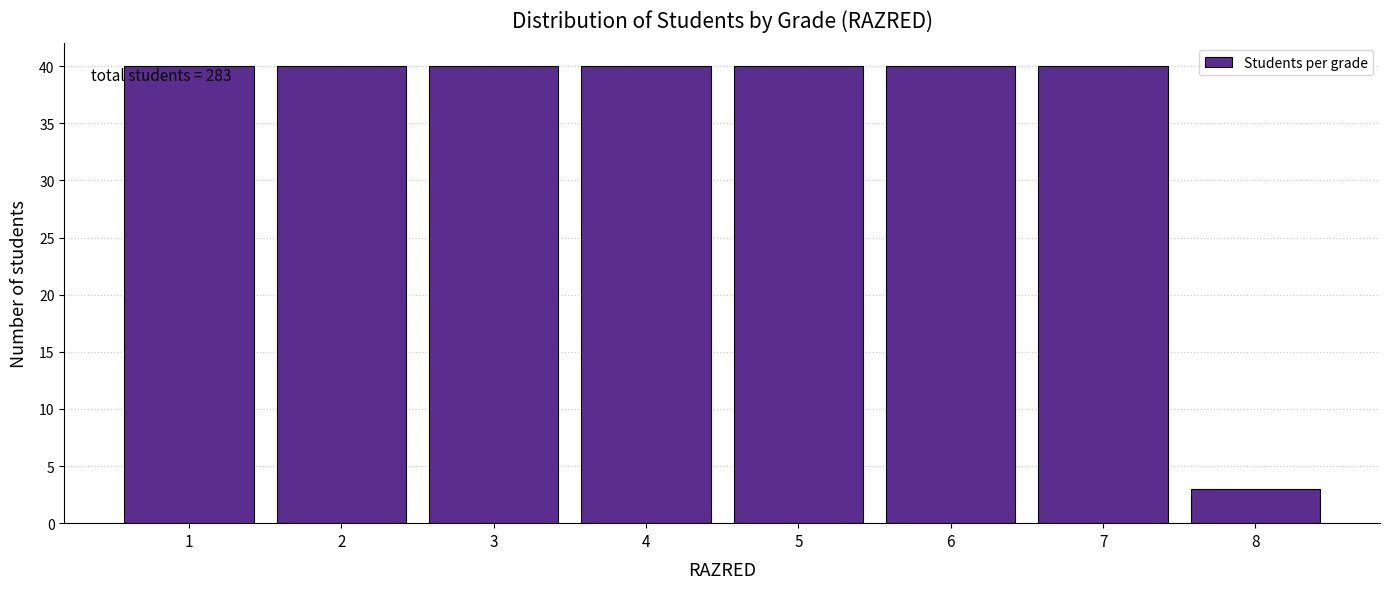

Reading right to left, what are all the values shown in this chart?

8=3	7=40	6=40	5=40	4=40	3=40	2=40	1=40